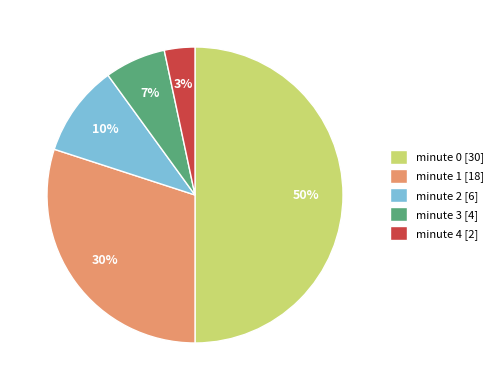

Does minute 4 [2] represent more than half of the total?

No